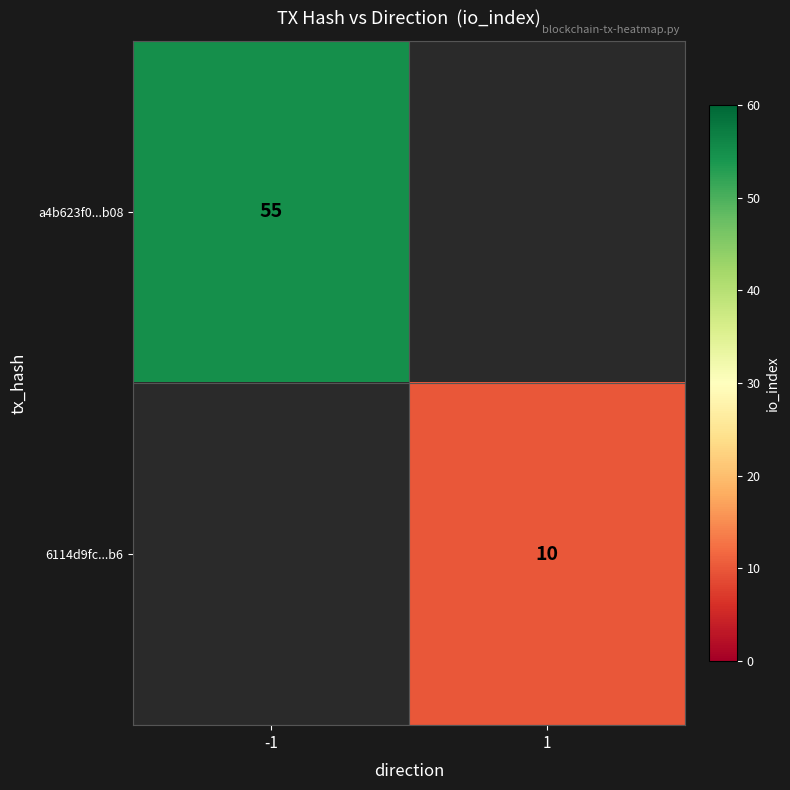

At which category does the chart reach its minimum across all series?

1